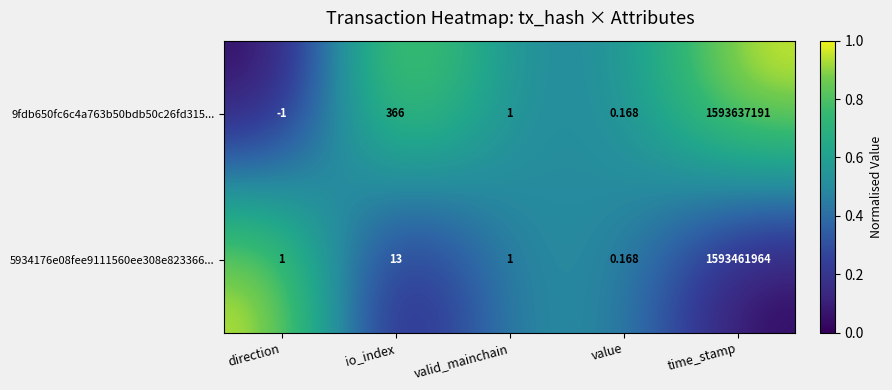

At which label does 9fdb650fc6c4a763b50bdb50c26fd315... first exceed 1?

io_index